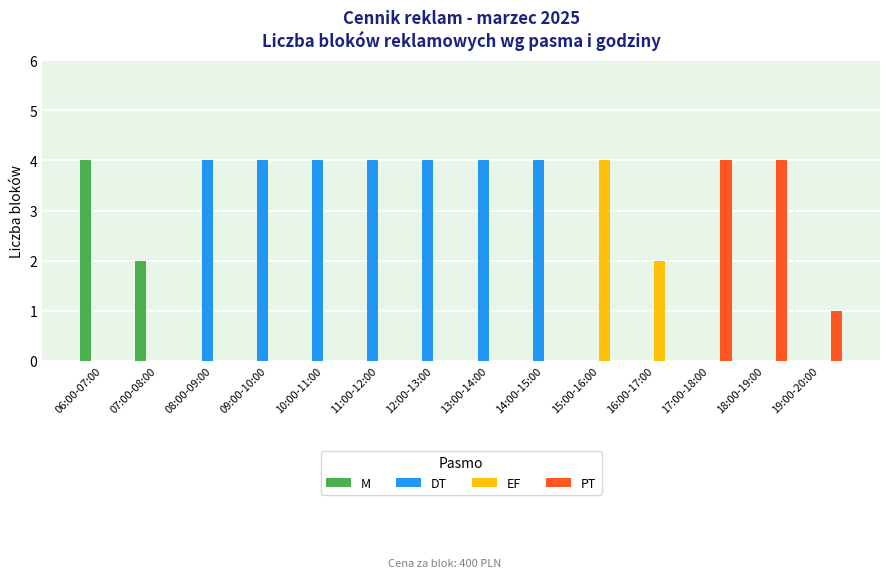

What is the greatest value displayed?

4